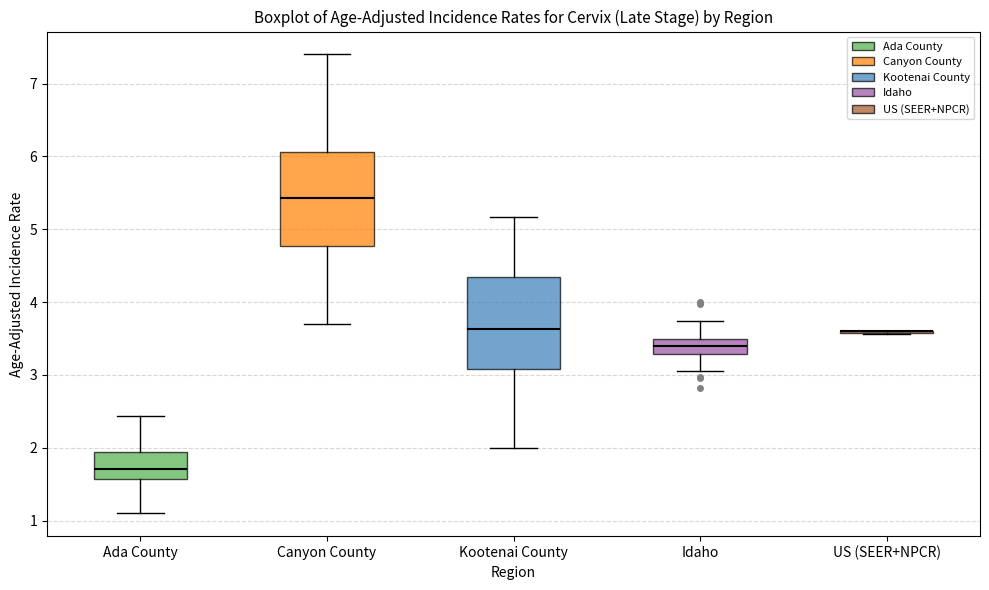

Where is the upper edge of the box for Idaho on the y-axis? The values are not printed on the chart, so give them approximately, as read against the axis.

3.5